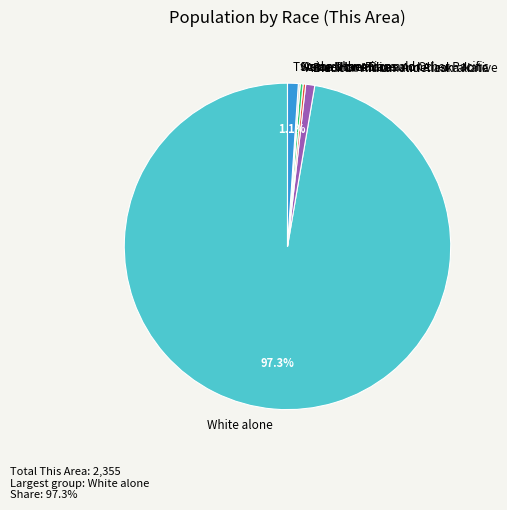

Is the sum of Asian alone and Black or African American alone greater than half?

No